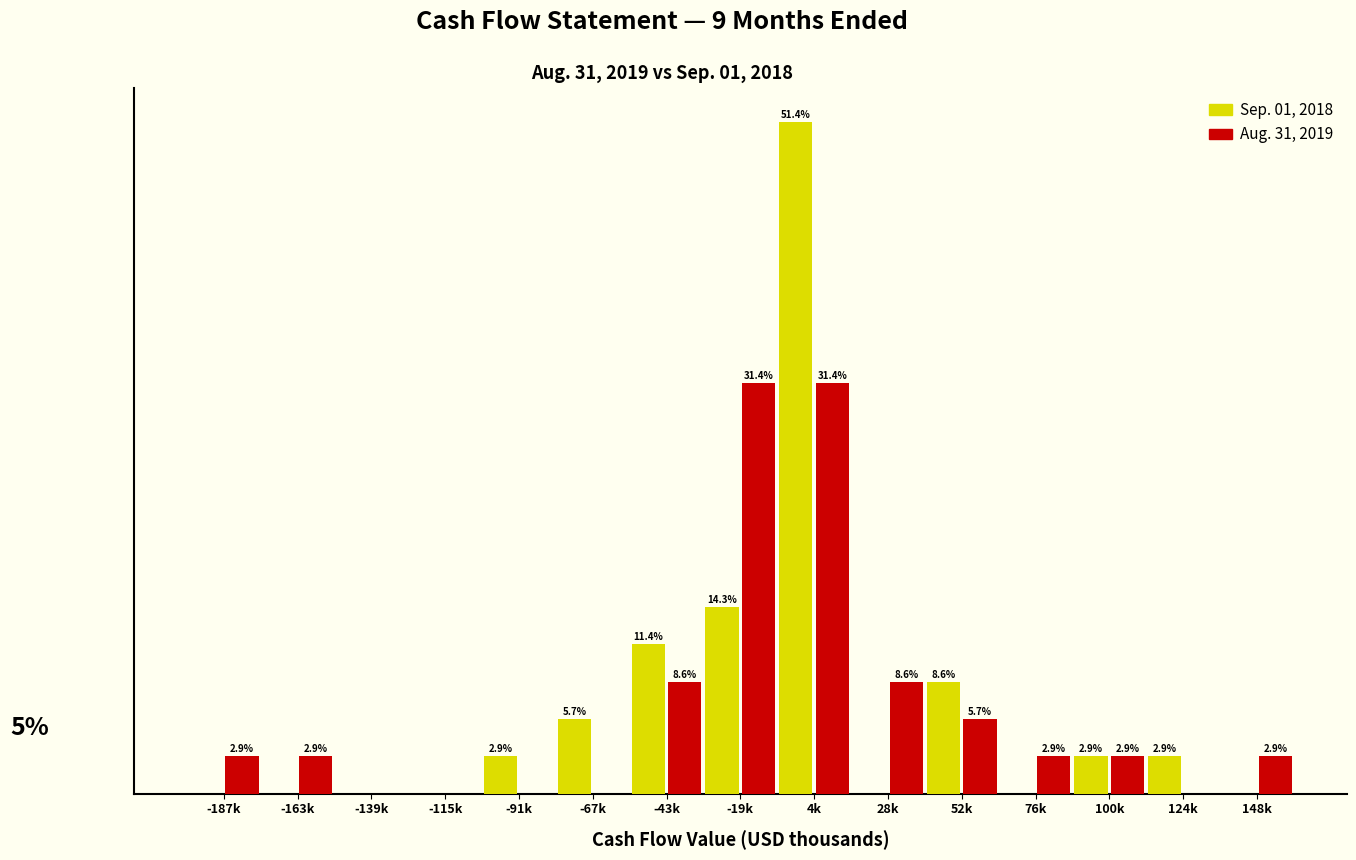

At which category is the sum across all series the highest?

4k